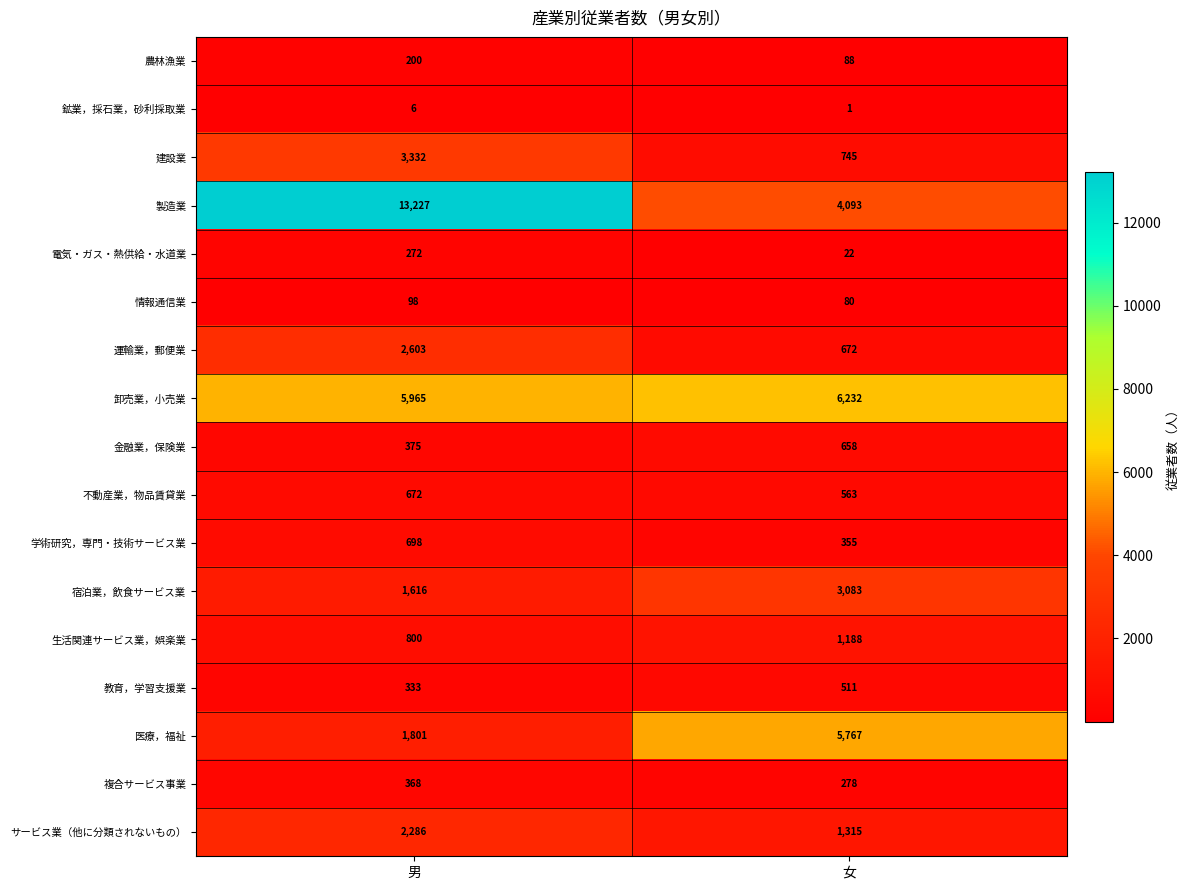

What is the sum of all 金融業，保険業 values?

1033